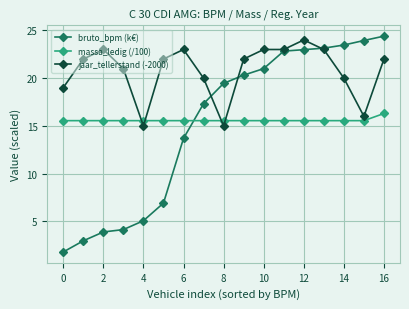

Which series has the largest total across all categories?

jaar_tellerstand (-2000)